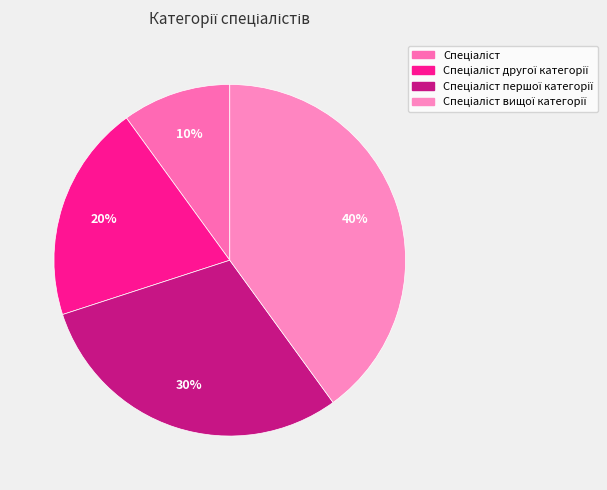

Does Спеціаліст account for over 50% of the chart?

No